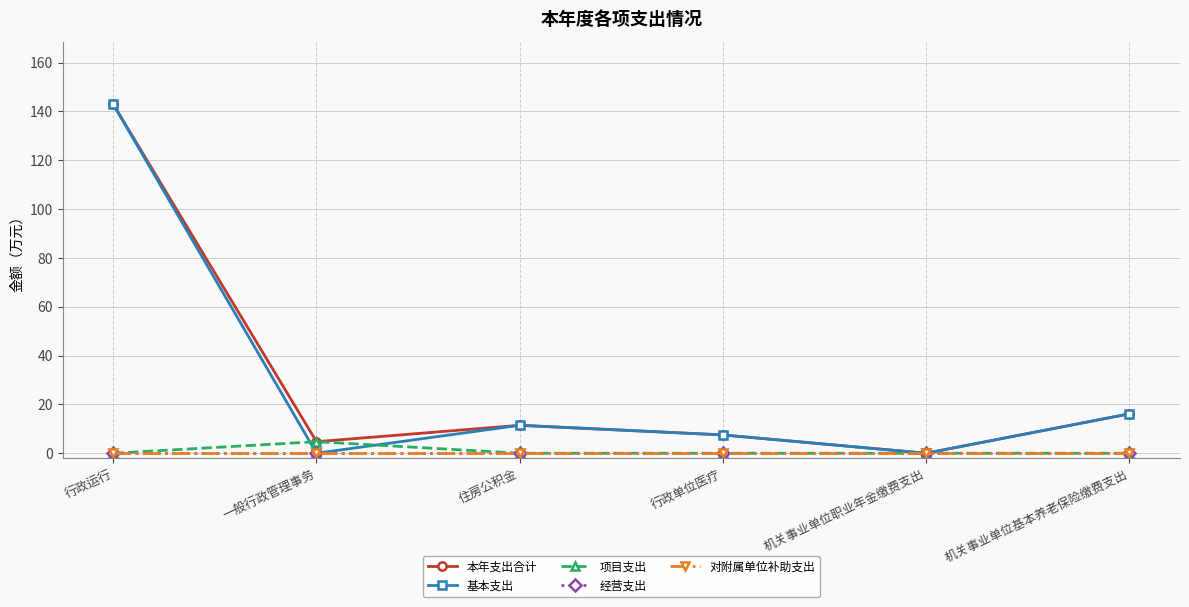

At which label is 对附属单位补助支出 closest to 0?

行政运行